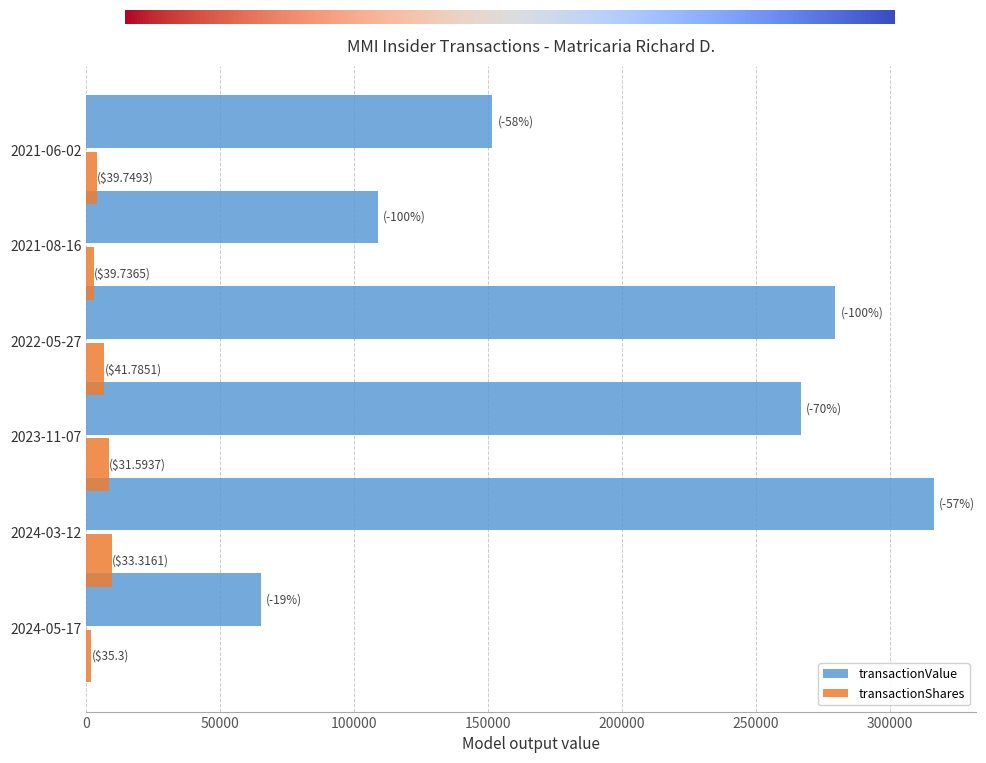

At which category is the sum across all series the highest?

2024-03-12